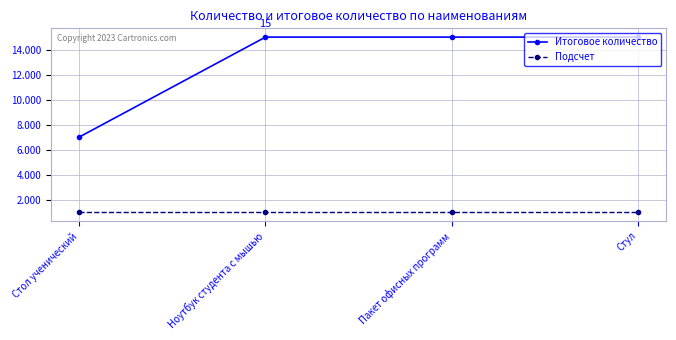

Reading right to left, what are all the values shown in this chart?

Итоговое количество: 15	15	15	7
Подсчет: 1	1	1	1